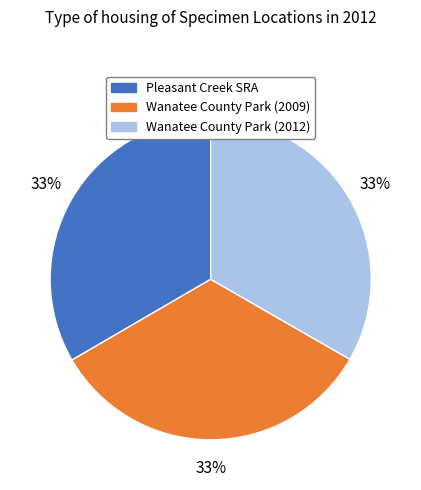

Is there a majority slice in this chart?

No